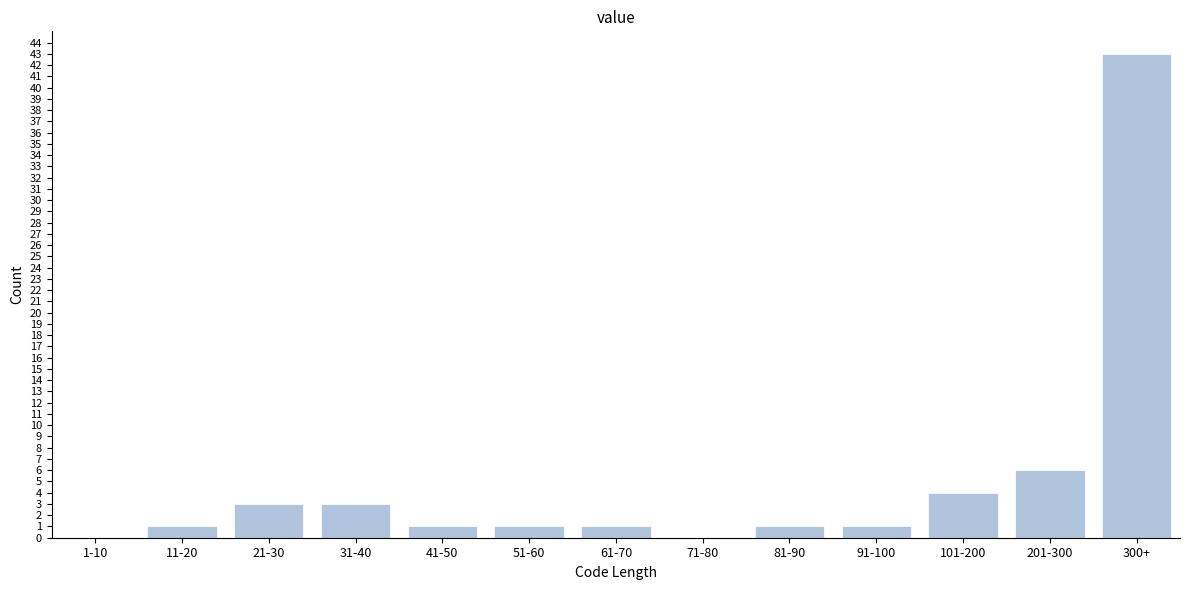

Reading left to right, extract all data points from this chart.

1-10=0	11-20=1	21-30=3	31-40=3	41-50=1	51-60=1	61-70=1	71-80=0	81-90=1	91-100=1	101-200=4	201-300=6	300+=43